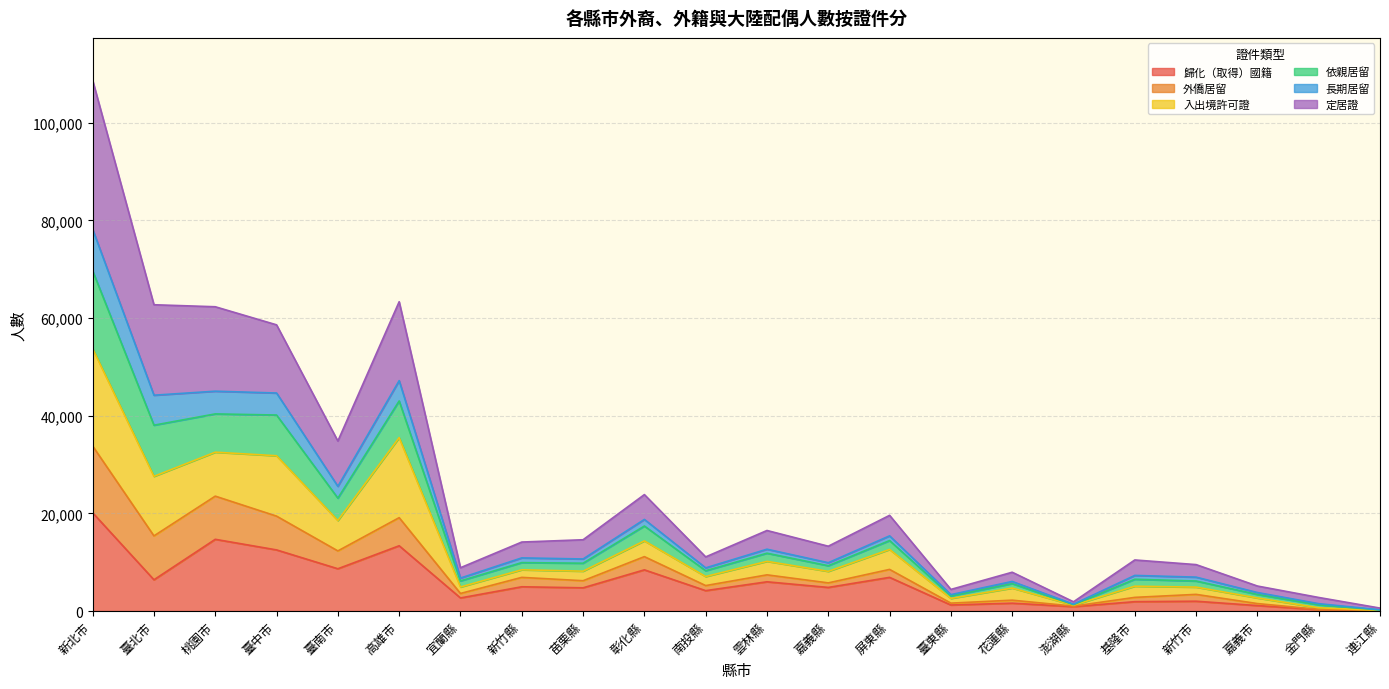

What is the total value across all series at 臺中市?

58598